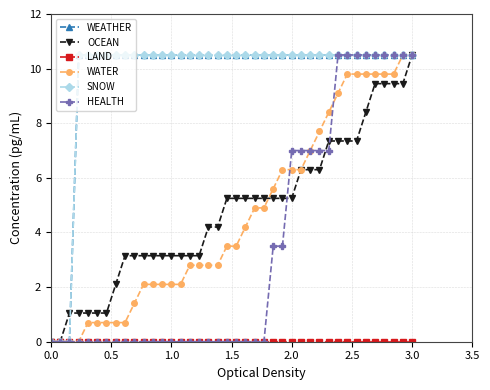

What is the value of the WATER point at the 37th from the left?

9.8